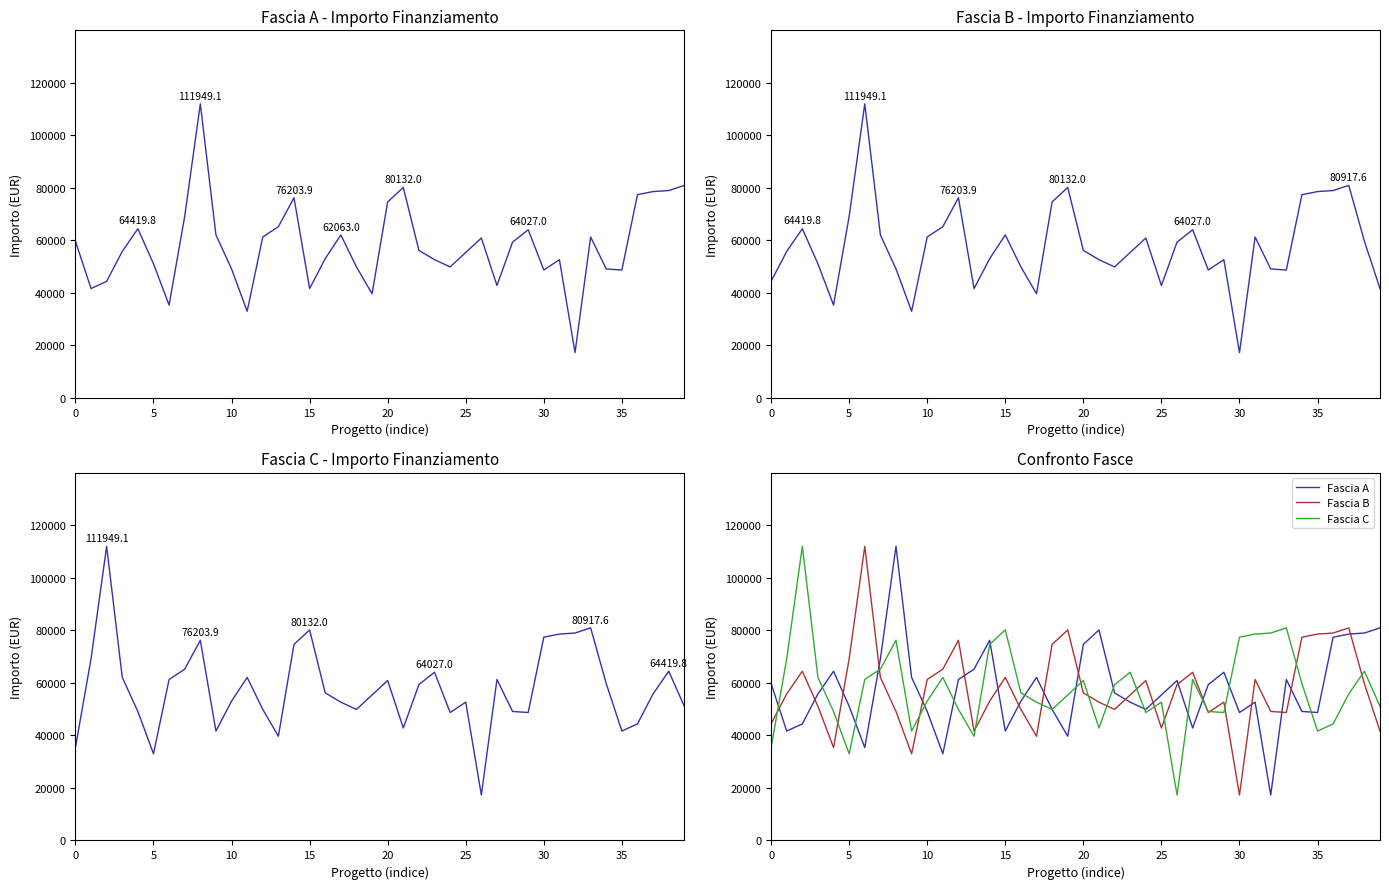

True or false: Fascia C has a value of 17283.4 at 26.

True